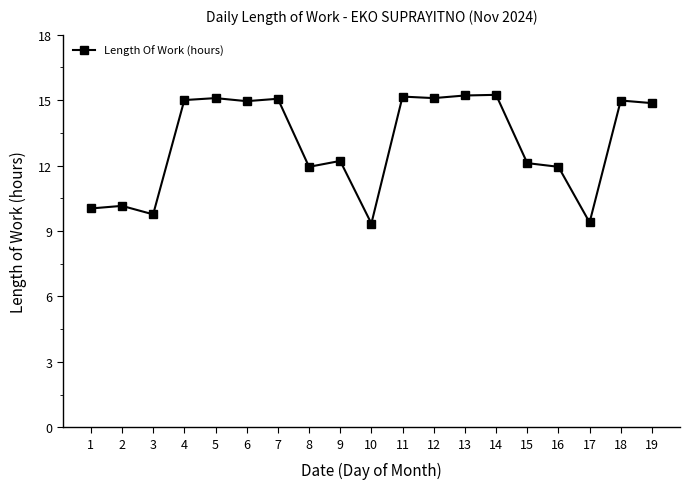

True or false: the data shows 15.1 at 7.

True